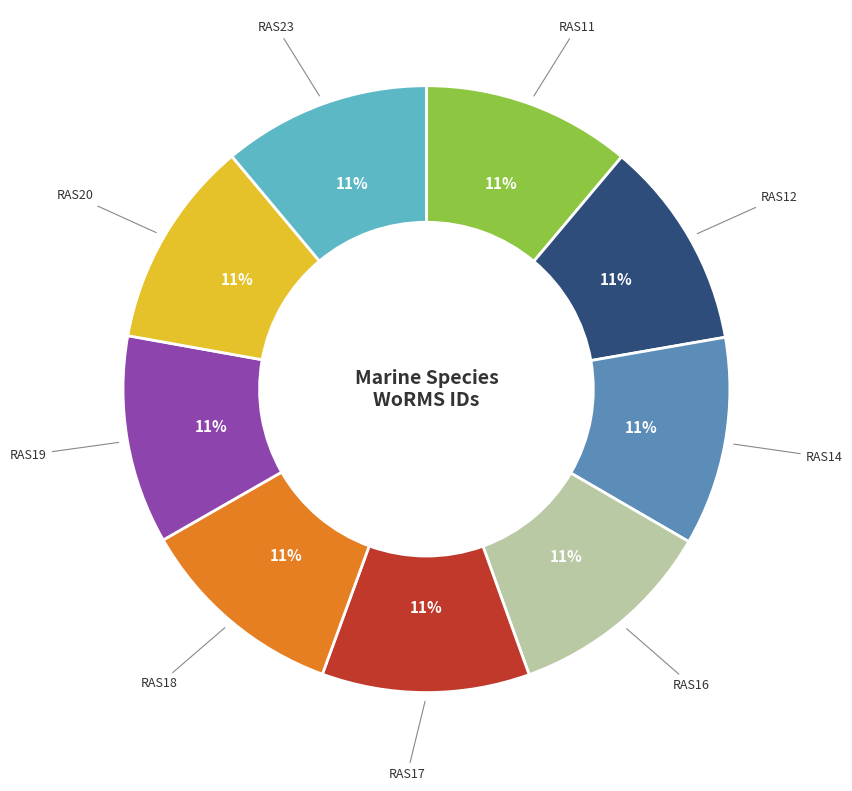

To the nearest percent, what is the average slice percentage?

11%